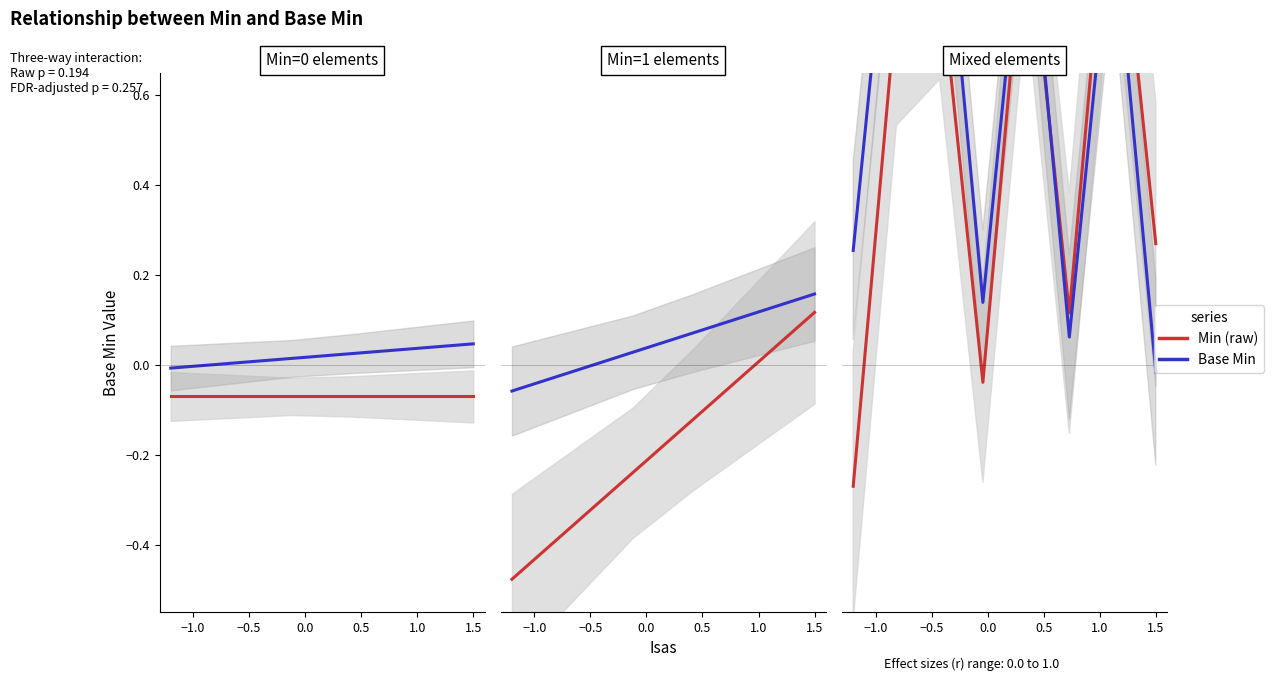

What is the difference between the second highest and second lowest values in the Base Min series?

1.1